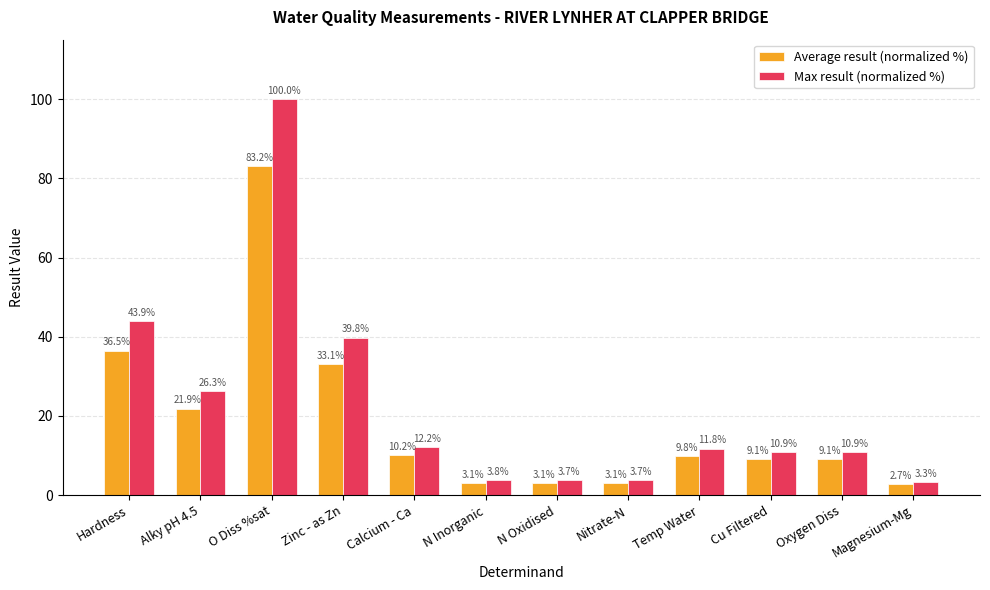

How many values in the Max result (normalized %) series are below 11?

6